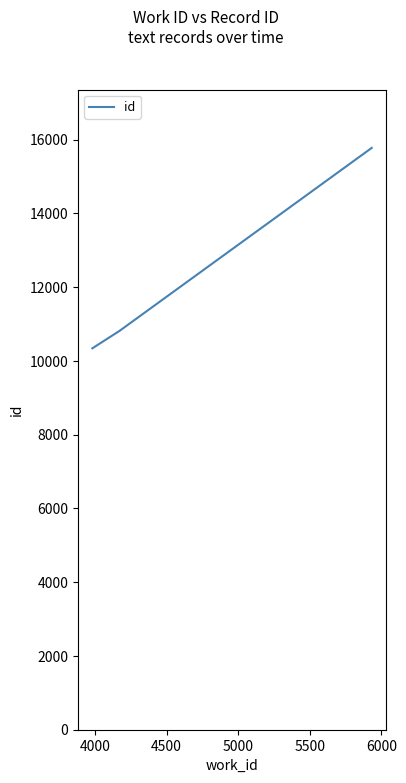

What is the sum of all values?

36937